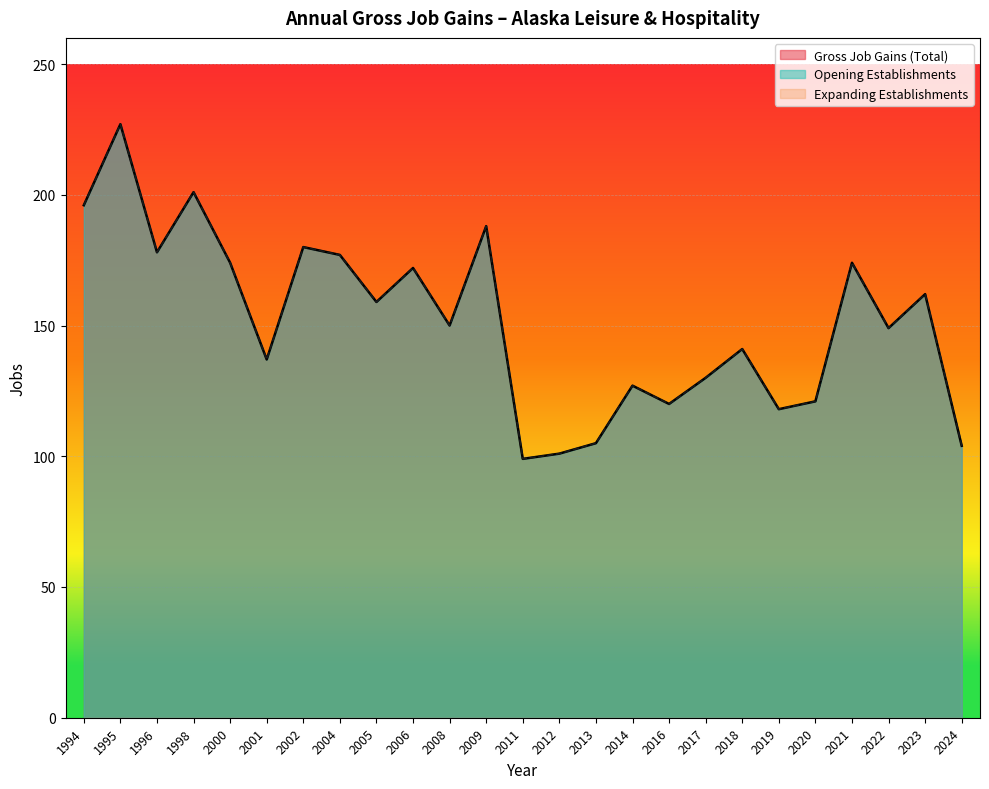

Reading left to right, what are all the values shown in this chart?

Gross Job Gains (Total): 1994=196	1995=227	1996=178	1998=201	2000=174	2001=137	2002=180	2004=177	2005=159	2006=172	2008=150	2009=188	2011=99	2012=101	2013=105	2014=127	2016=120	2017=130	2018=141	2019=118	2020=121	2021=174	2022=149	2023=162	2024=104
Opening Establishments: 1994=196	1995=227	1996=178	1998=201	2000=174	2001=137	2002=180	2004=177	2005=159	2006=172	2008=150	2009=188	2011=99	2012=101	2013=105	2014=127	2016=120	2017=130	2018=141	2019=118	2020=121	2021=174	2022=149	2023=162	2024=104